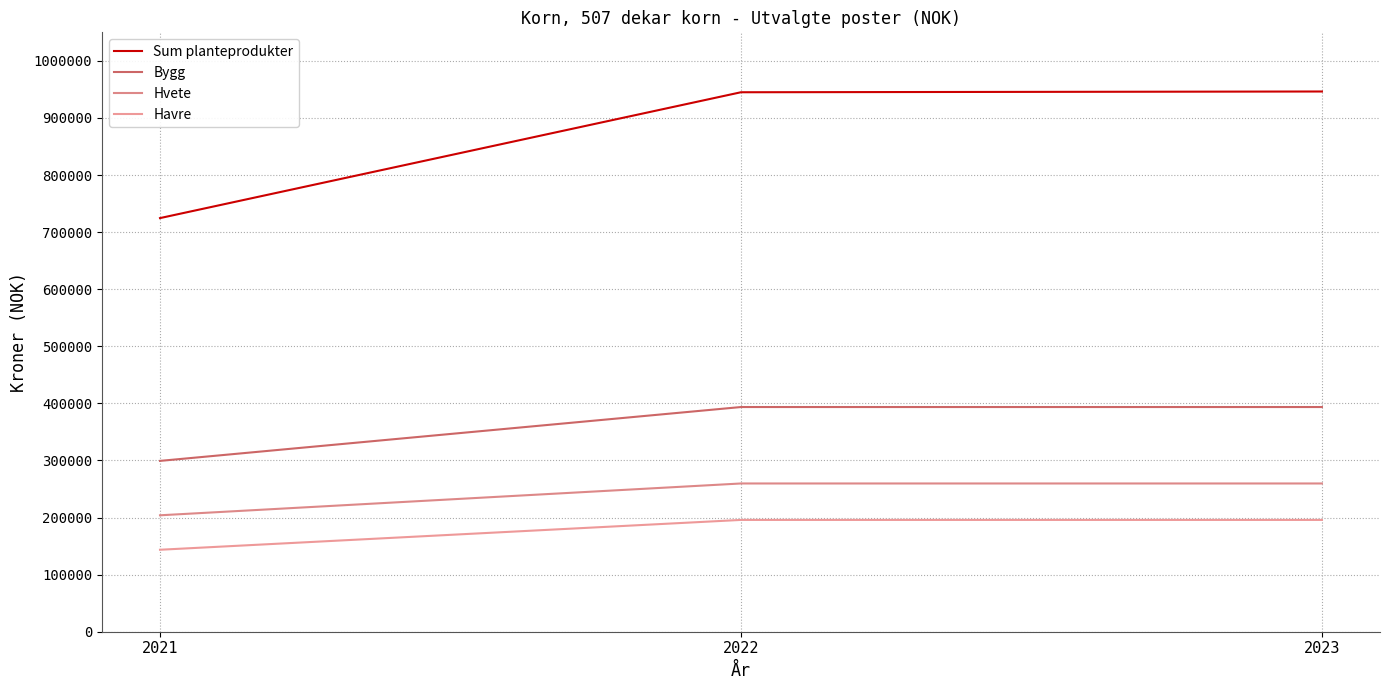

Which label corresponds to the largest value in the chart?

2023